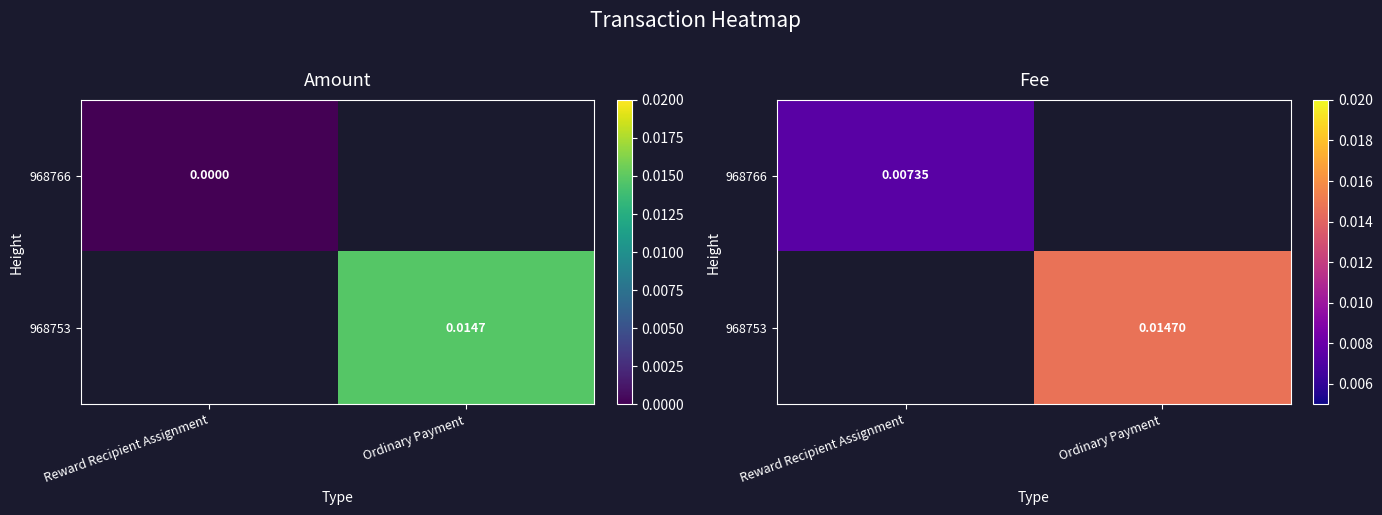

At which label is 968766 closest to 0?

Reward Recipient Assignment